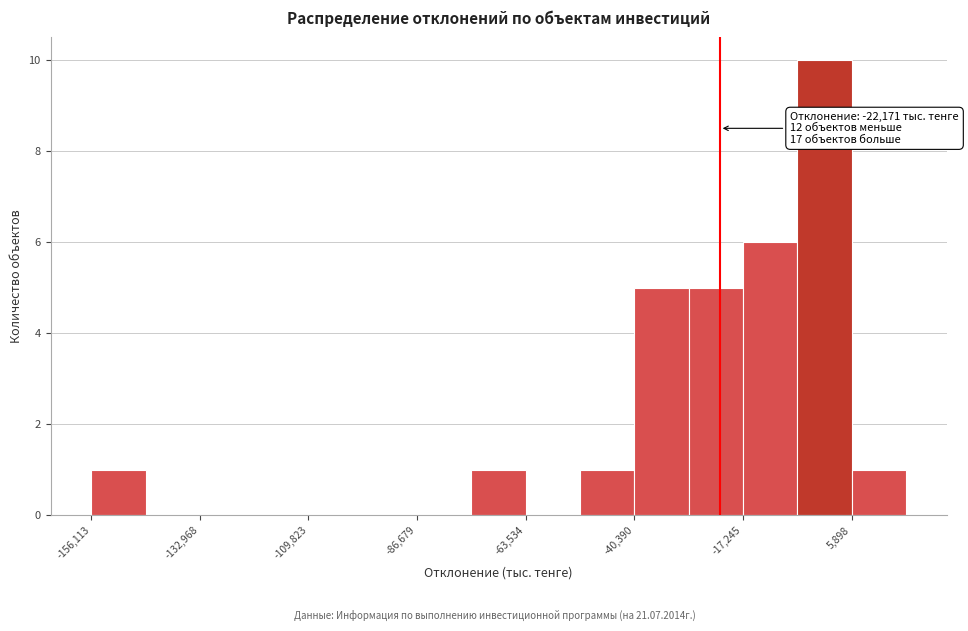

Read against the x-axis, roughly where is the centre of the tallest bar?

0